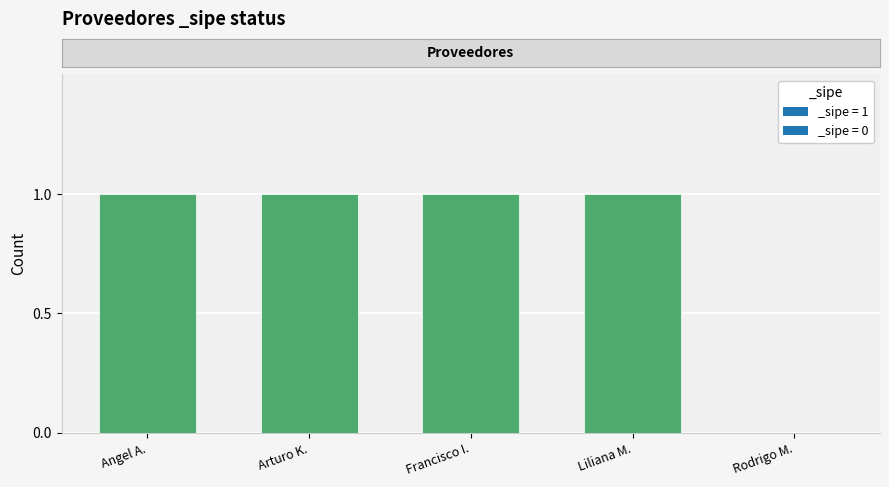

Where is the data nearest to the value 0?

Rodrigo M.